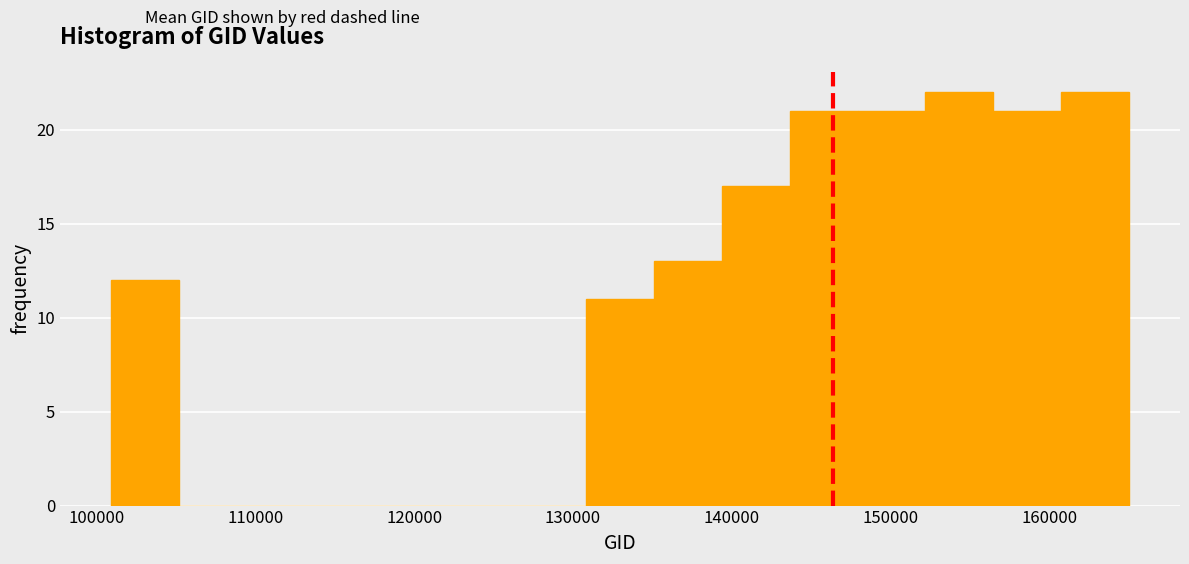

What is the height of the bar covering 135000 to 139000 on the x-axis? Neither the bar edges nor the heights are printed on the chart, so give them approximately, as read against the axes.

13